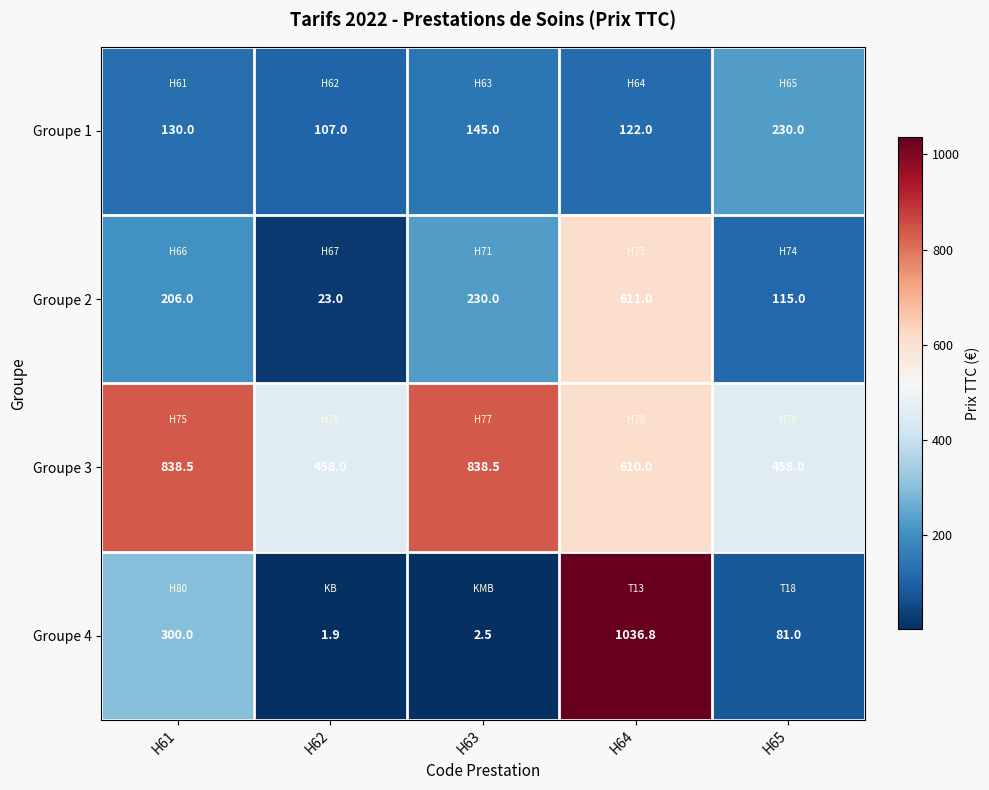

Reading left to right, list all the values displayed in this chart.

Groupe 1: 130.0	107.0	145.0	122.0	230.0
Groupe 2: 206.0	23.0	230.0	611.0	115.0
Groupe 3: 838.5	458.0	838.5	610.0	458.0
Groupe 4: 300.0	1.9	2.5	1036.8	81.0